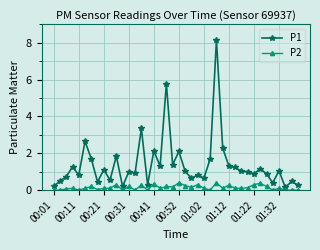

List the series in order of their peak value, highest first.

P1, P2